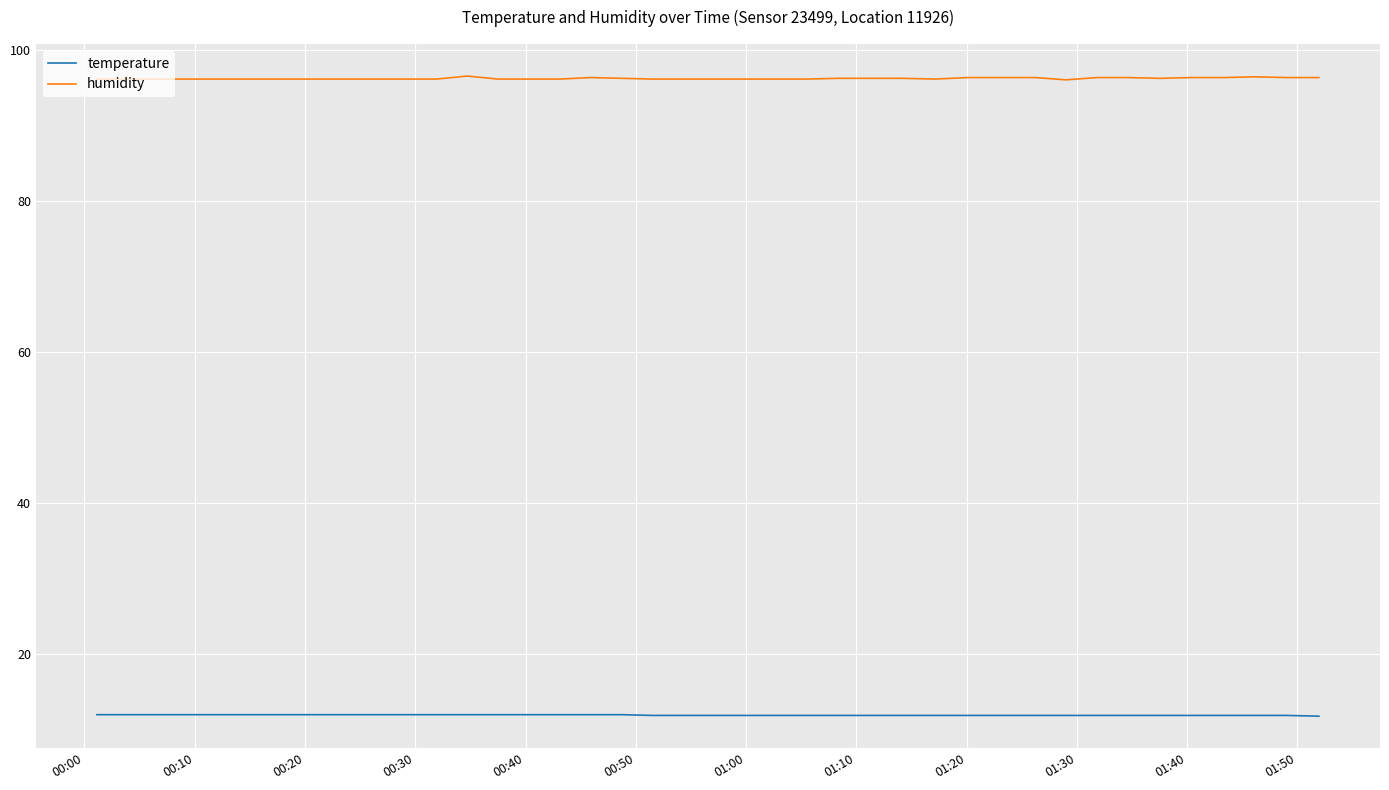

True or false: humidity and temperature cross at least once.

False